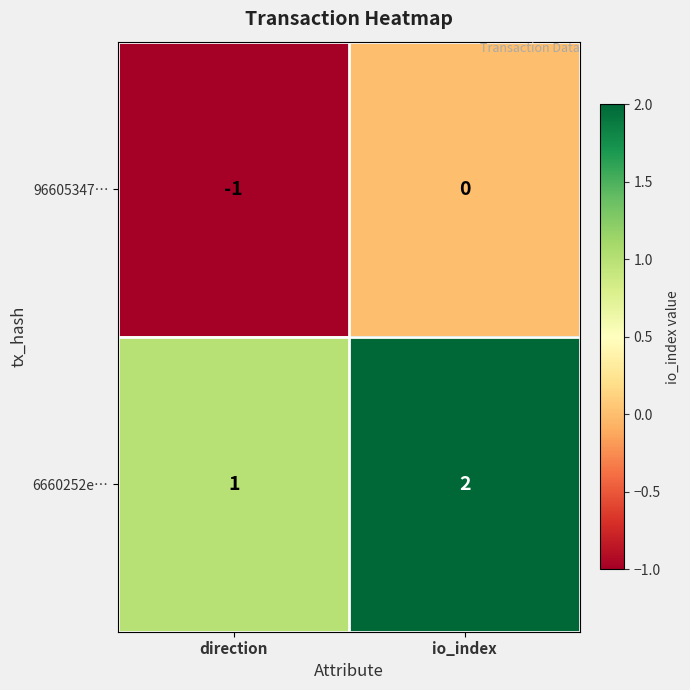

At io_index, list the series in order from smallest to largest.

96605347…, 6660252e…